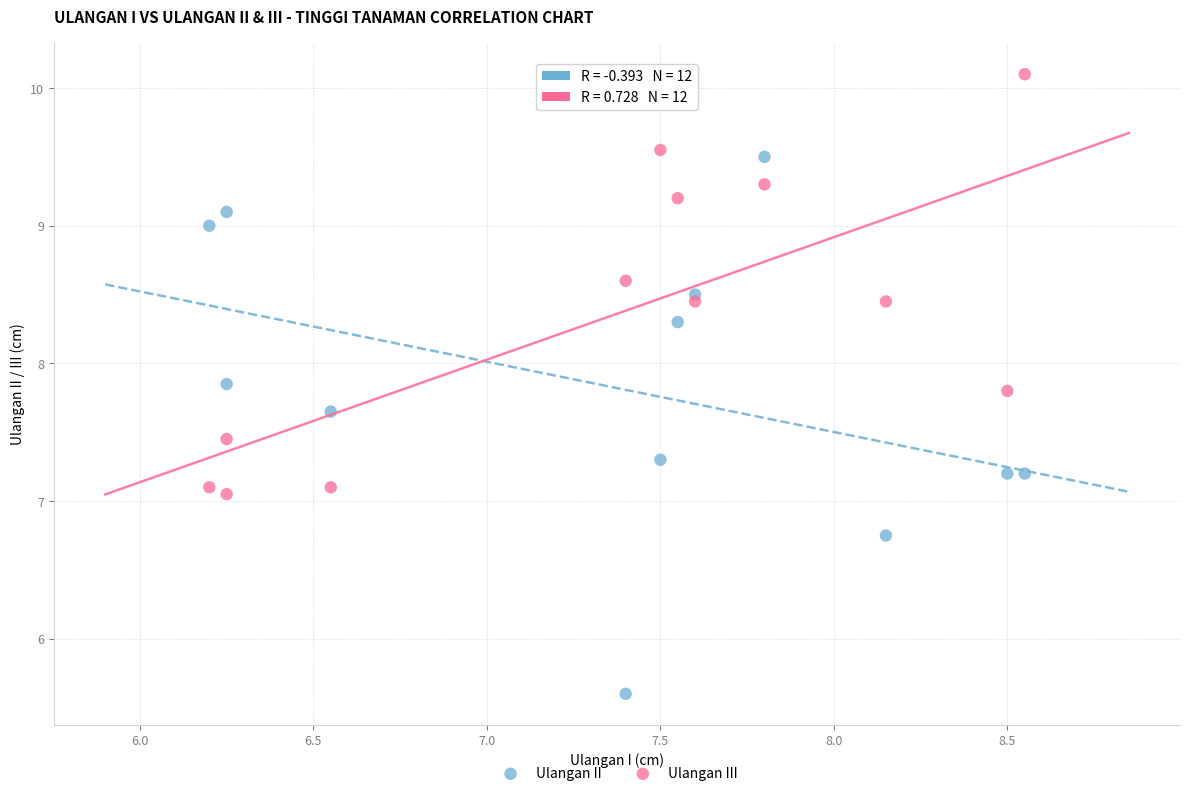

Which series contains the lowest Y value?

Ulangan II